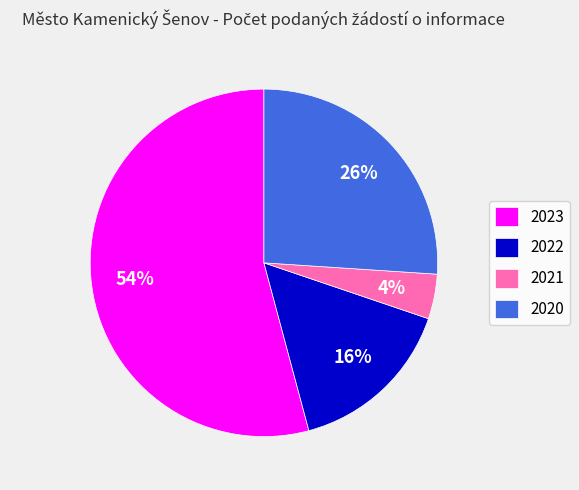

What percentage is the 2023 slice, to the nearest percent?

54%